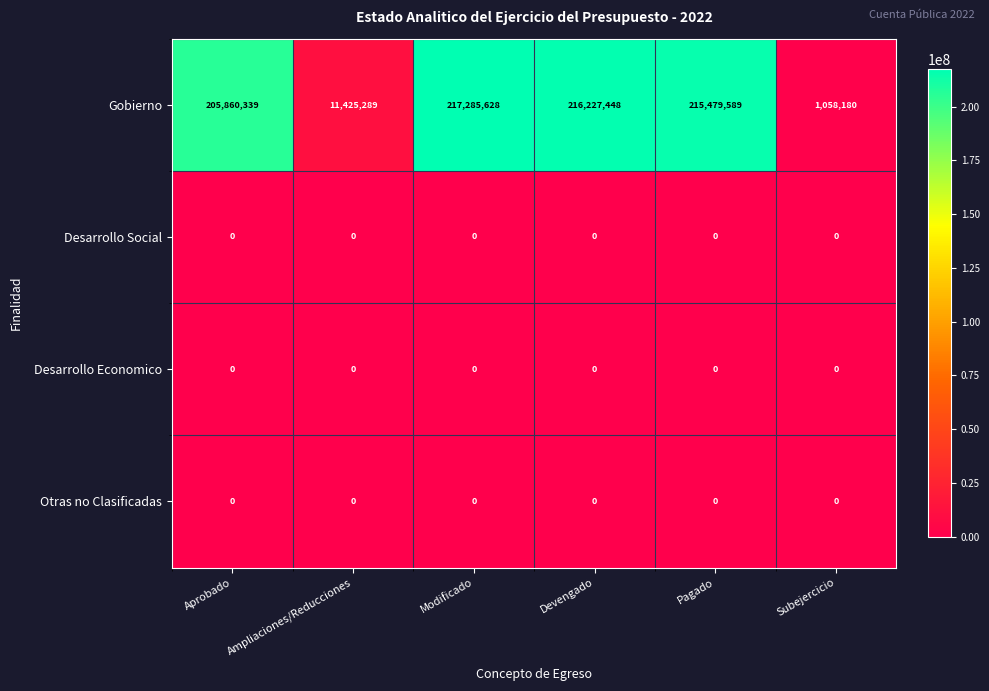

List the labels in order of Gobierno value, largest first.

Modificado, Devengado, Pagado, Aprobado, Ampliaciones/Reducciones, Subejercicio